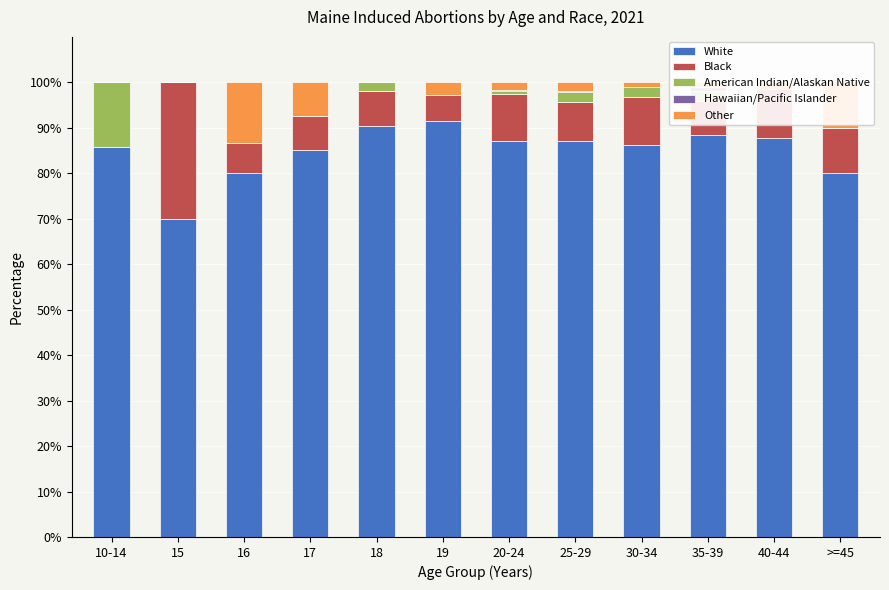

Which has a higher value, 16 or 19?

19